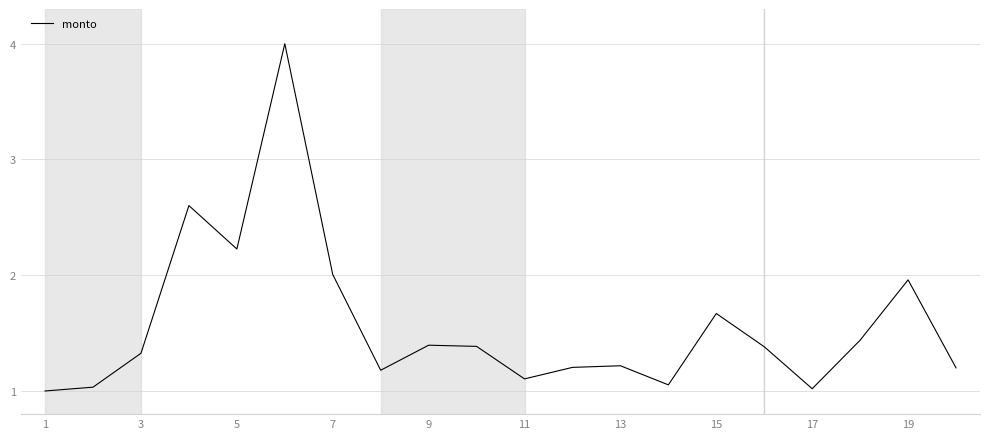

What is the minimum value shown in the chart?

1.0